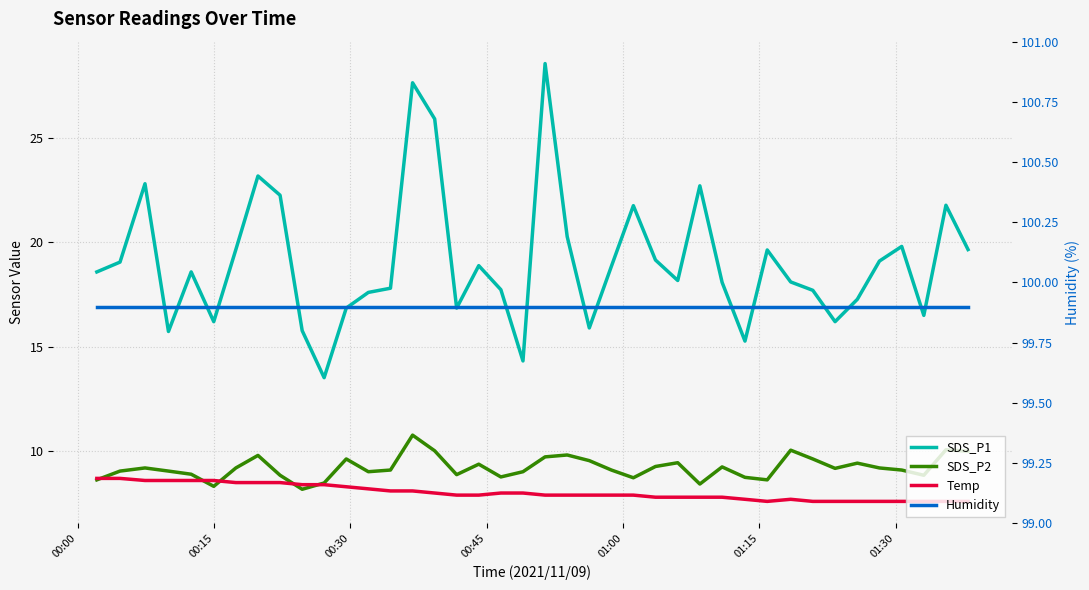

What are all the series names shown in the legend?

SDS_P1, SDS_P2, Temp, Humidity